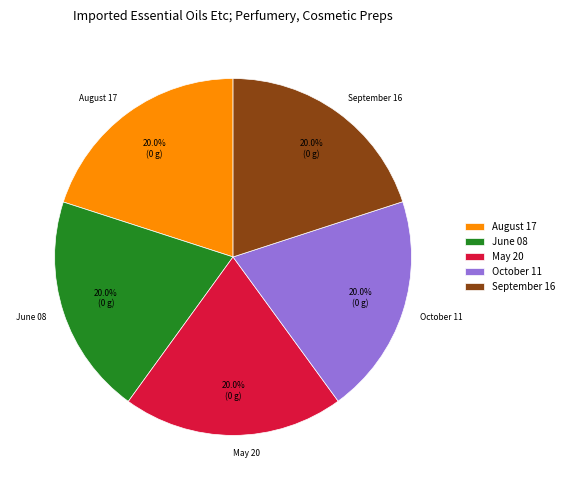

What percentage is the June 08 slice, to the nearest percent?

20%